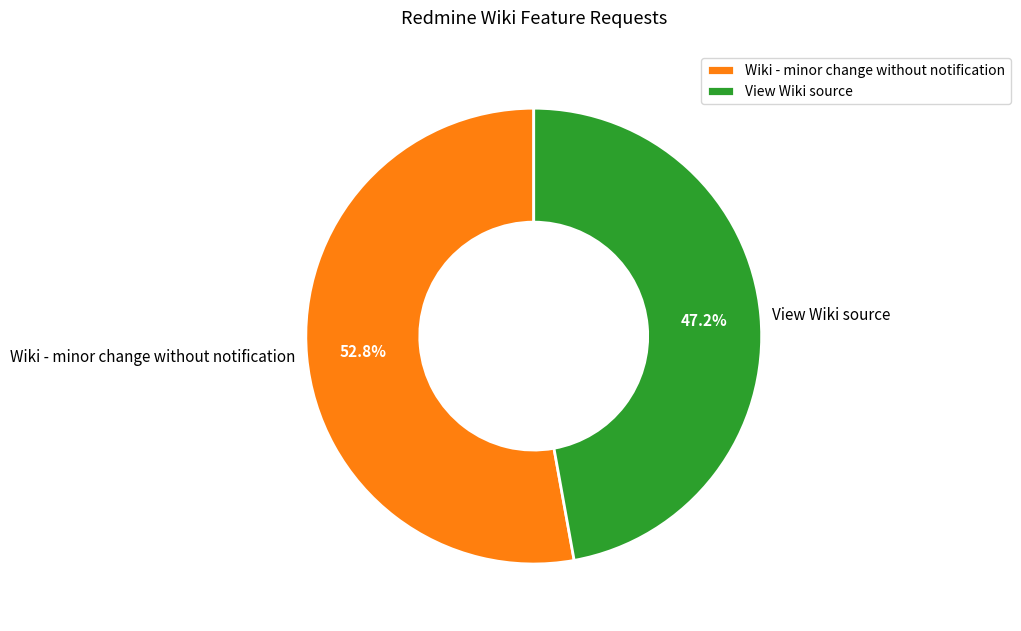

What portion of the pie excludes View Wiki source?

52.8%